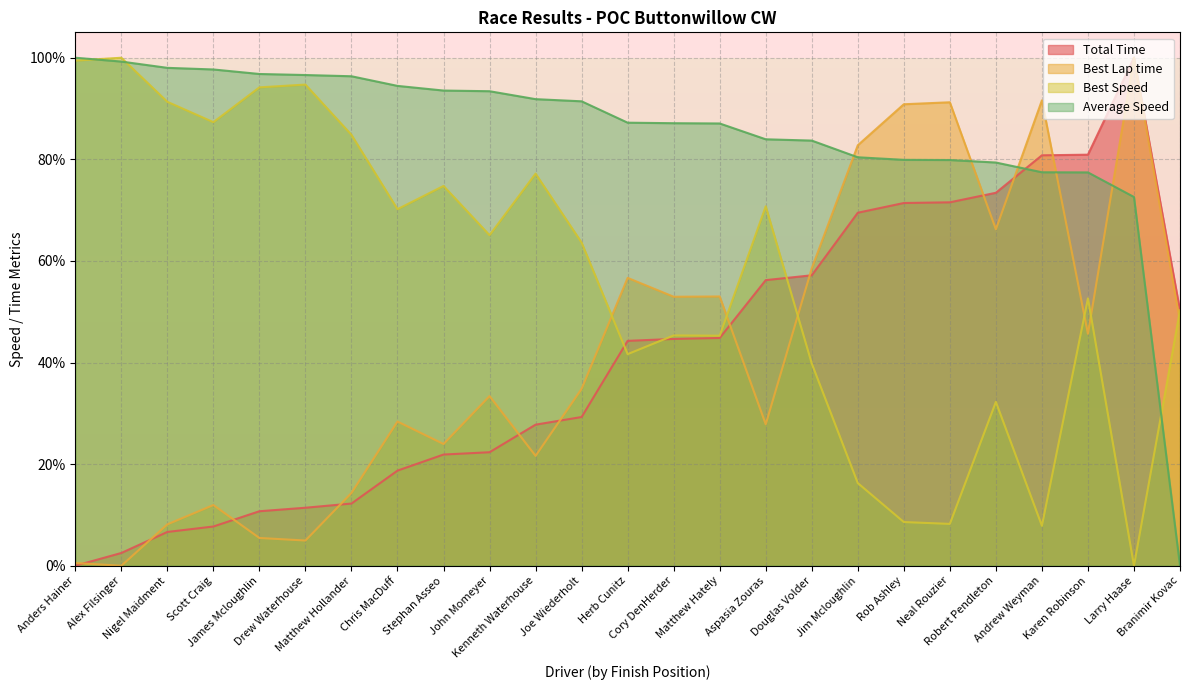

What position from the left is James Mcloughlin?

5